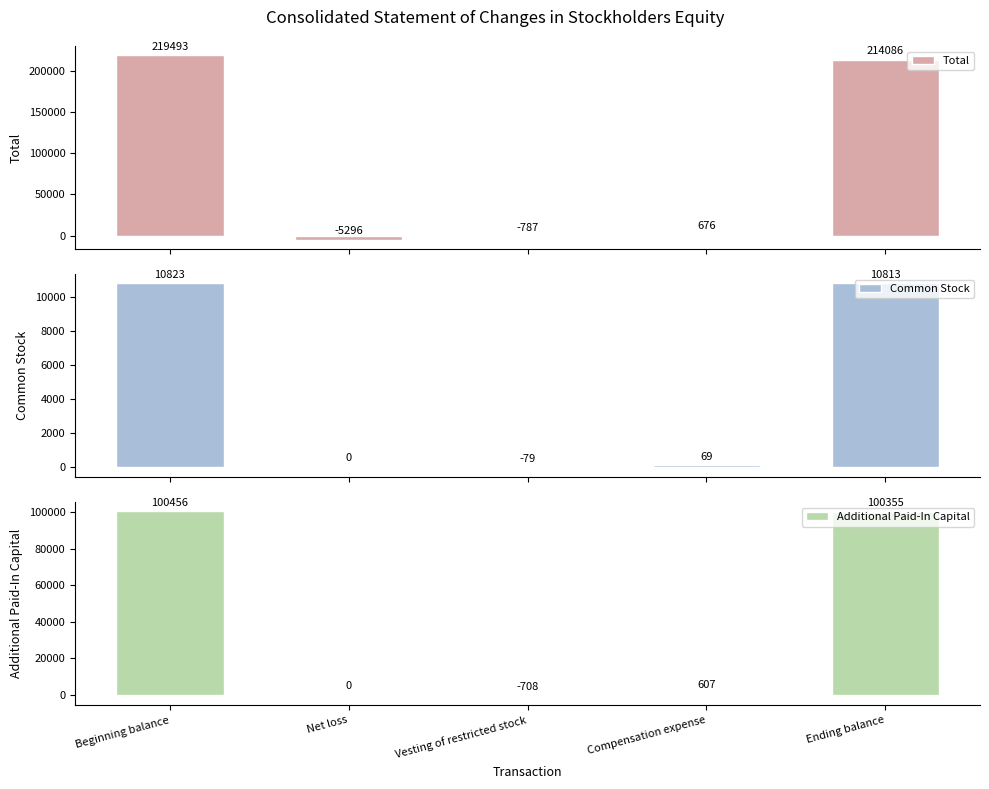

Reading left to right, list all the values displayed in this chart.

Total: 219493	-5296	-787	676	214086
Common Stock: 10823	0	-79	69	10813
Additional Paid-In Capital: 100456	0	-708	607	100355